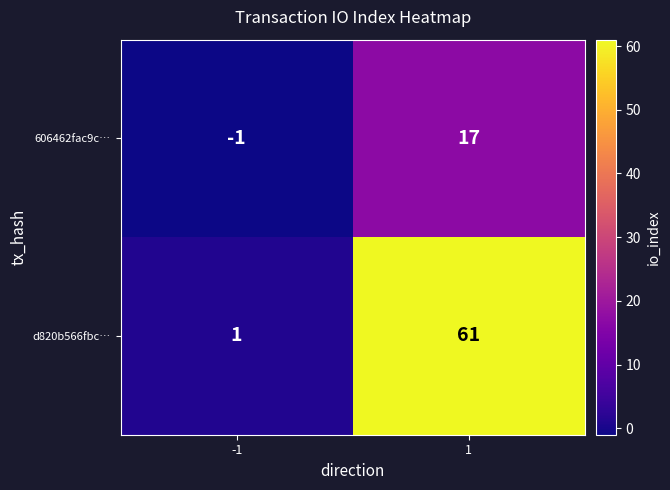

What is the approximate value of d820b566fbc… at 1, to the nearest 10?

60